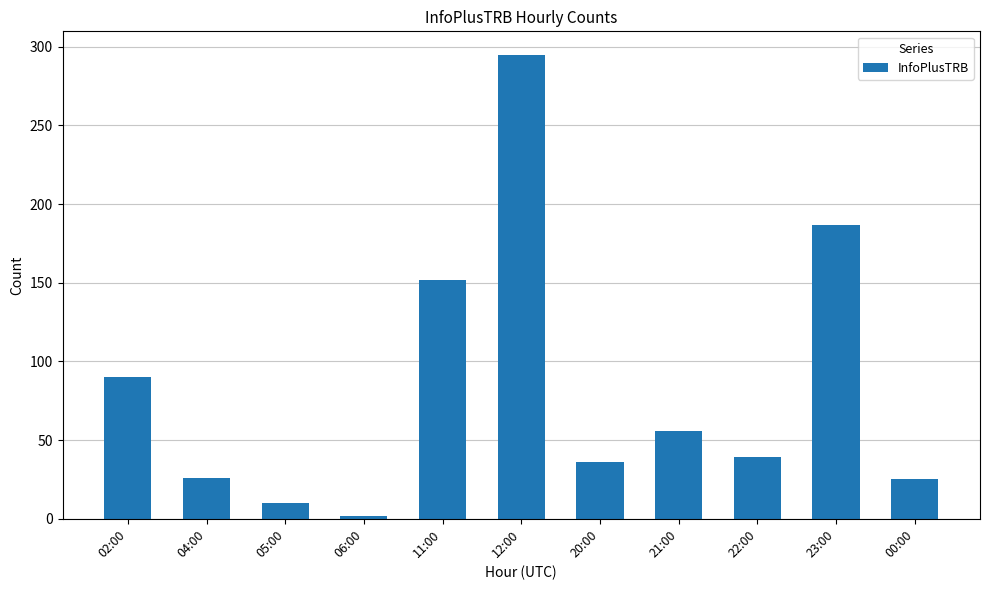

Are the bars horizontal?

No